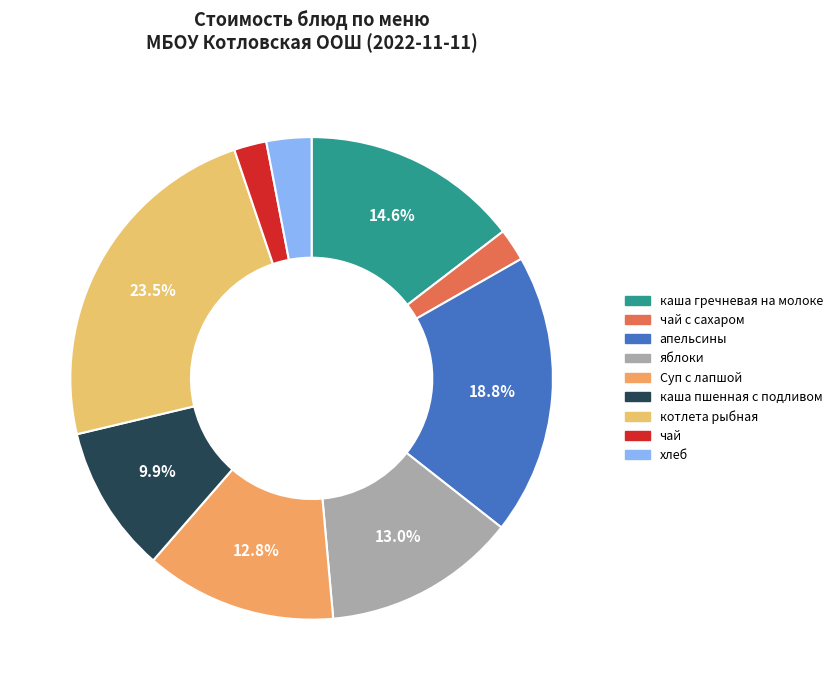

True or false: Суп с лапшой accounts for 3% of the total.

False